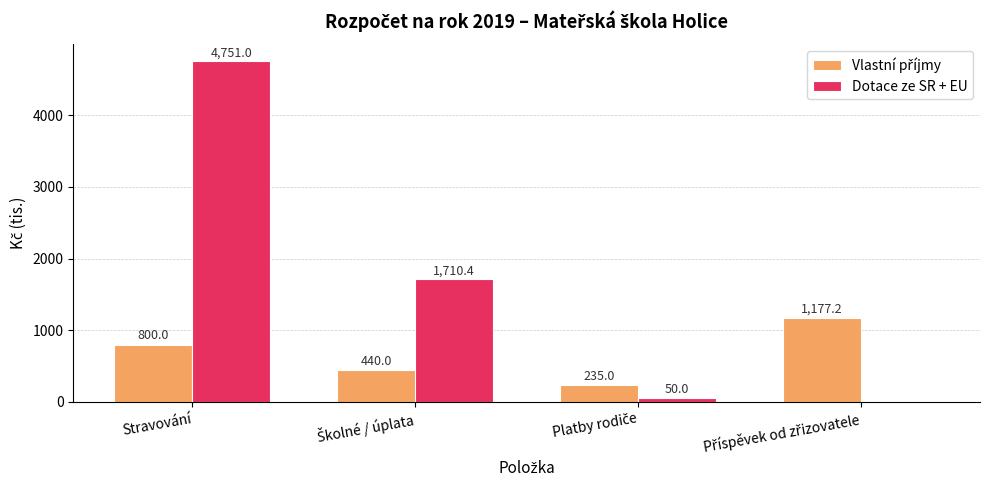

How many data points in Dotace ze SR + EU are above 1710?

2